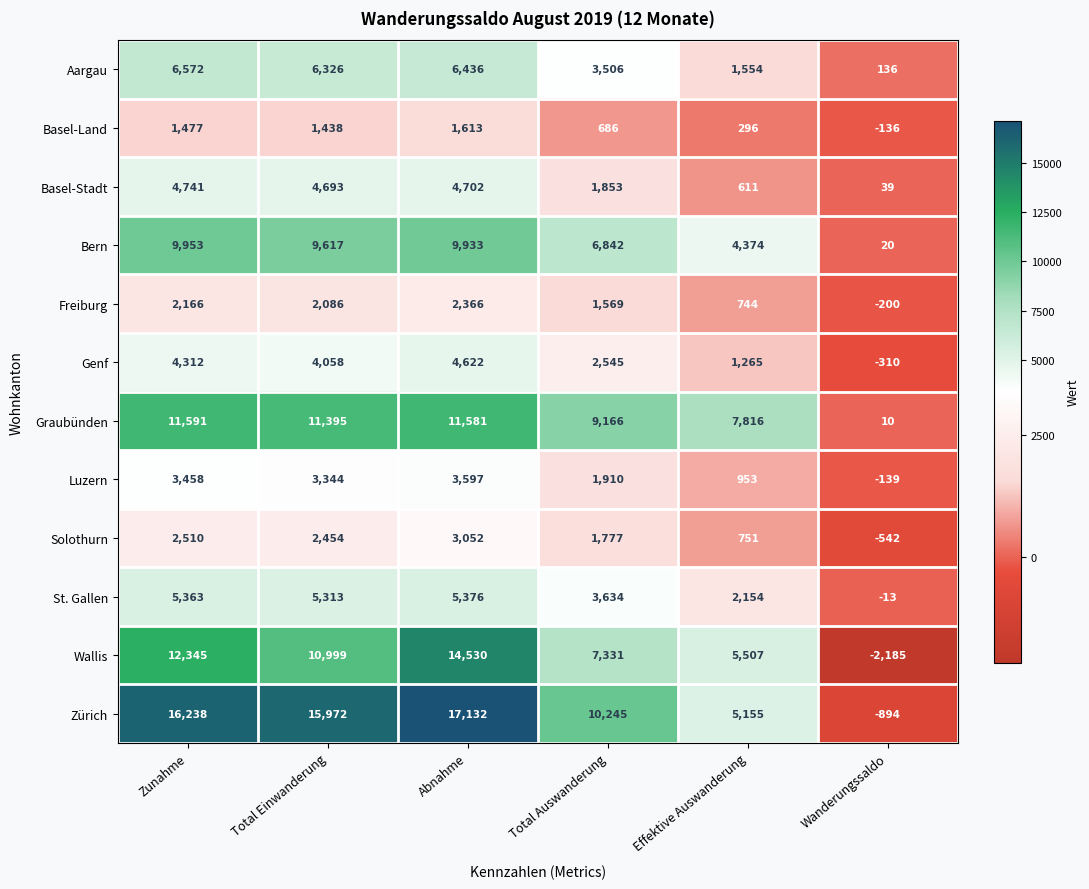

What is the spread (max minus min) of values at Total Einwanderung?

14534